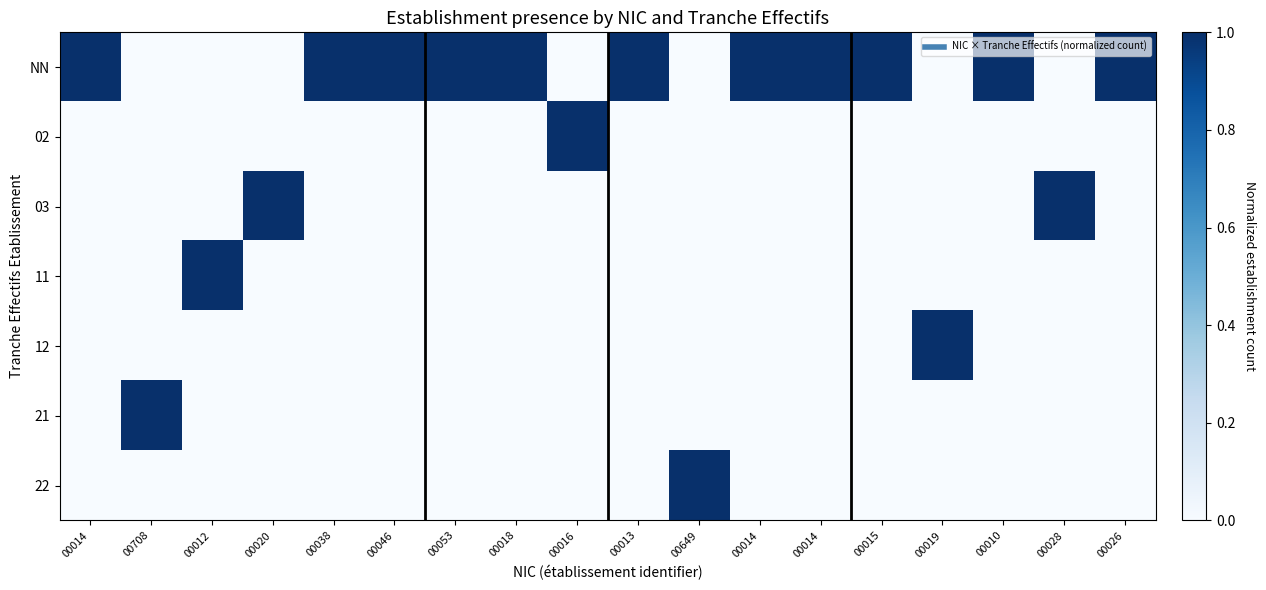

Which label corresponds to the smallest value in the chart?

00708